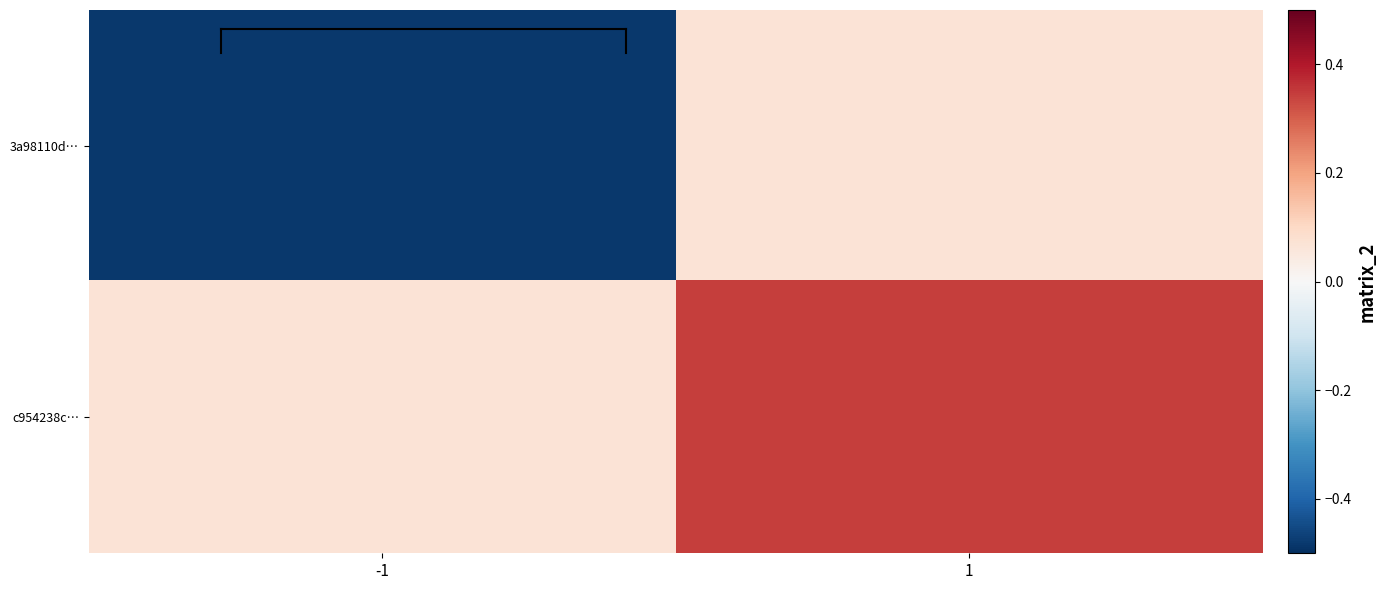

Which series has the largest total across all categories?

c954238c…